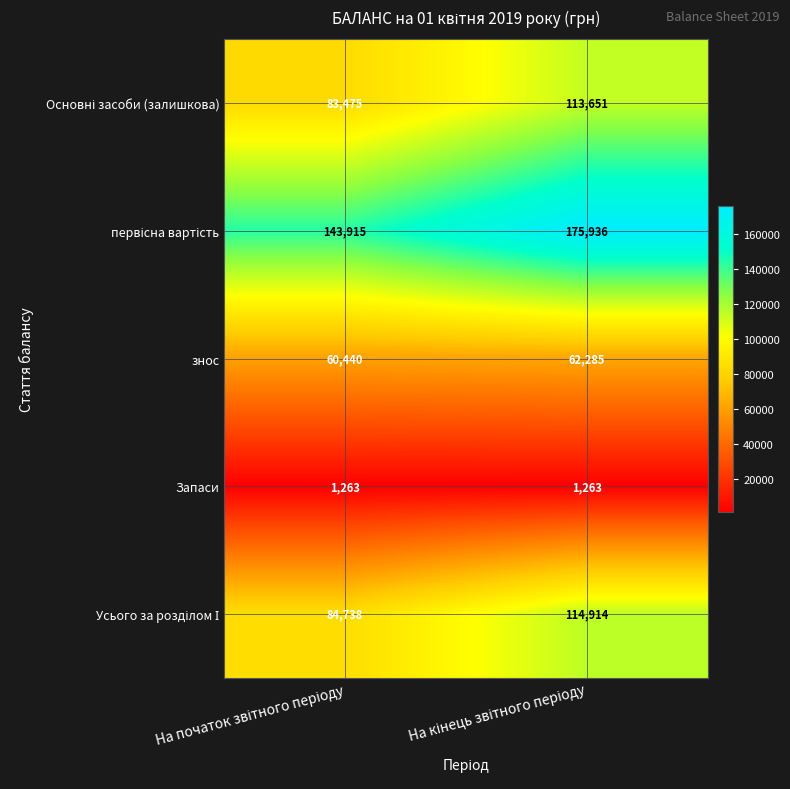

What is the average value of the Запаси series?

1263